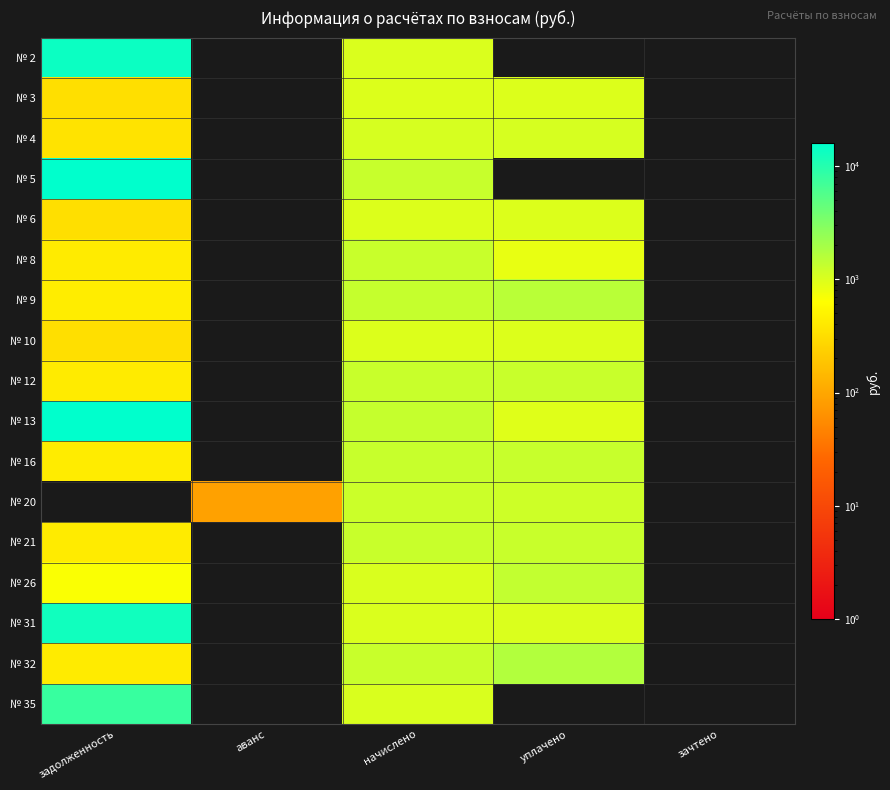

Is the value of № 35 at уплачено greater than the value of № 2 at уплачено?

No